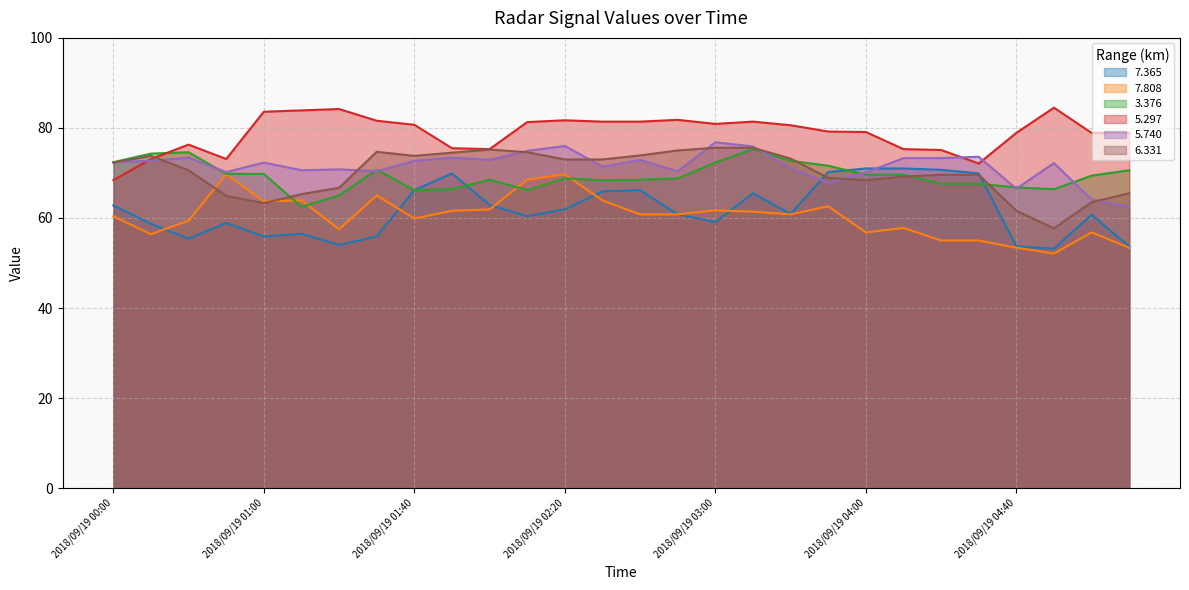

What is the label of the 3rd point from the left?

2018/09/19 00:40